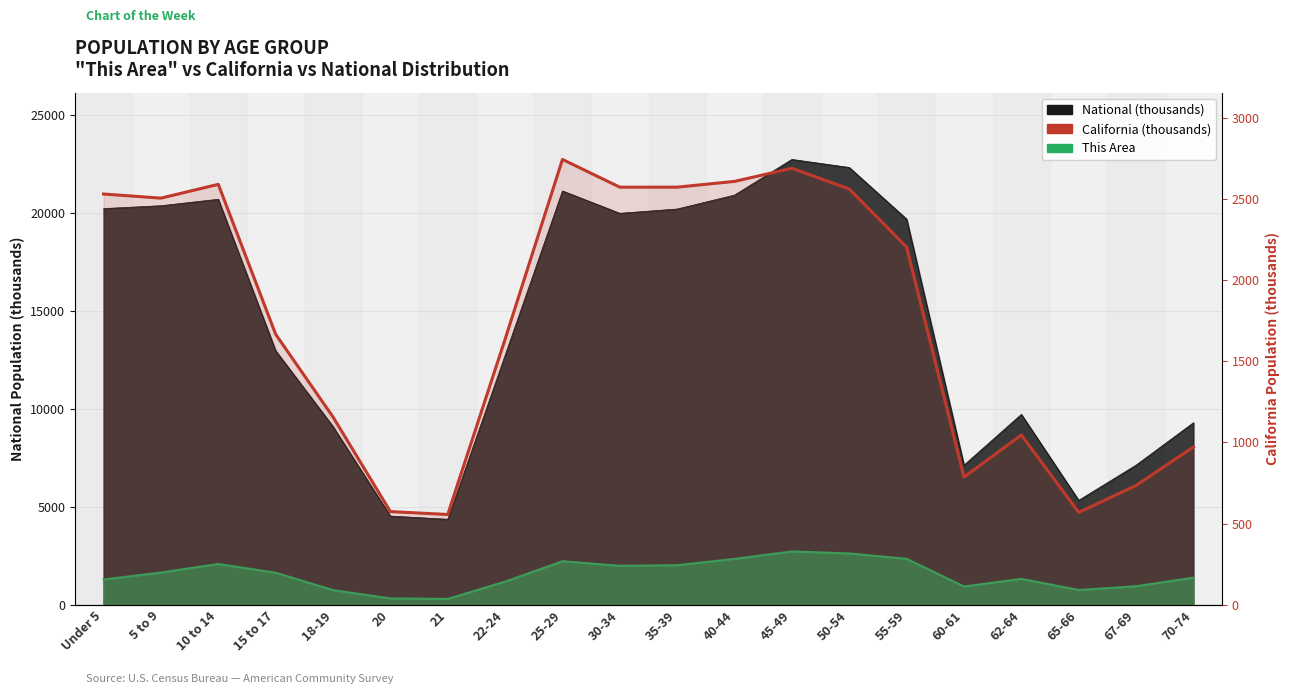

What is the ratio of the value at 55-59 to the value at 62-64?

2.1